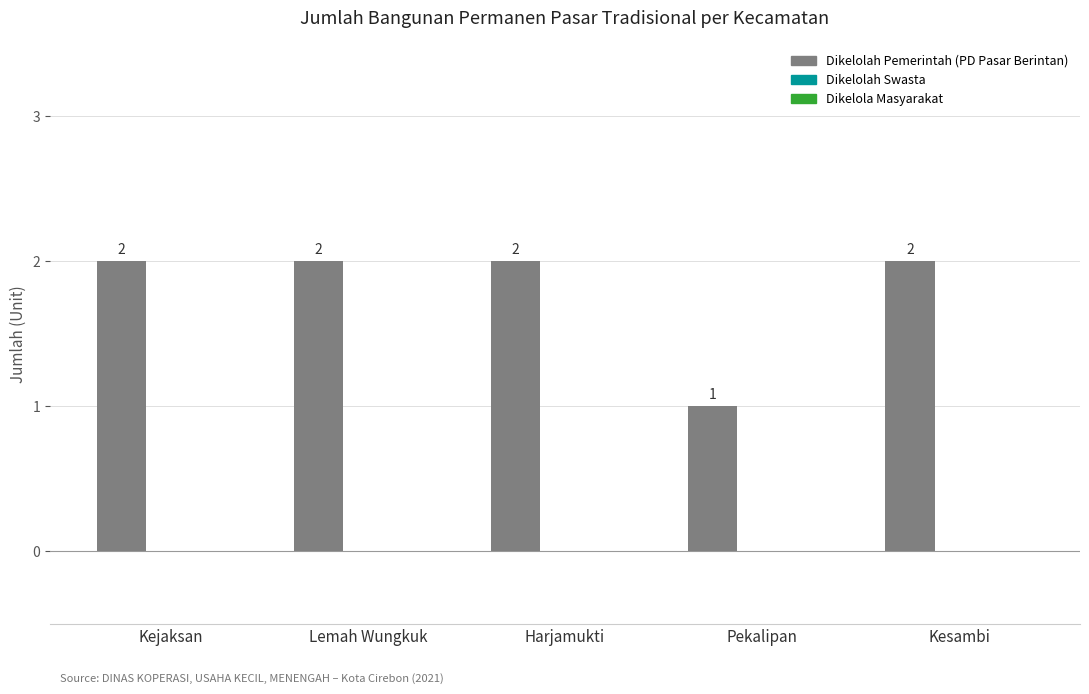

What position from the left is Kejaksan?

1